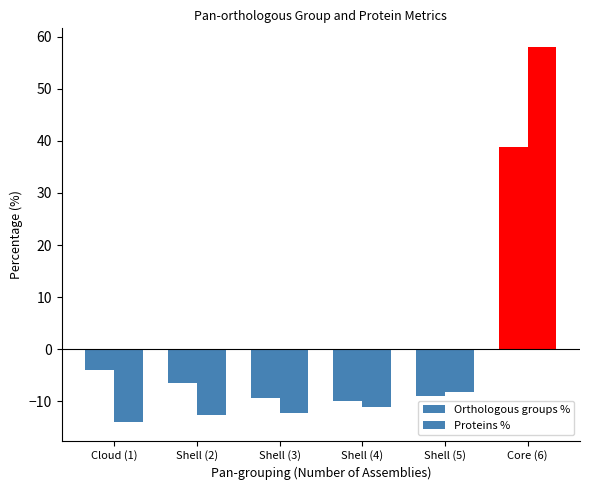

Count the number of data series in this chart.

2